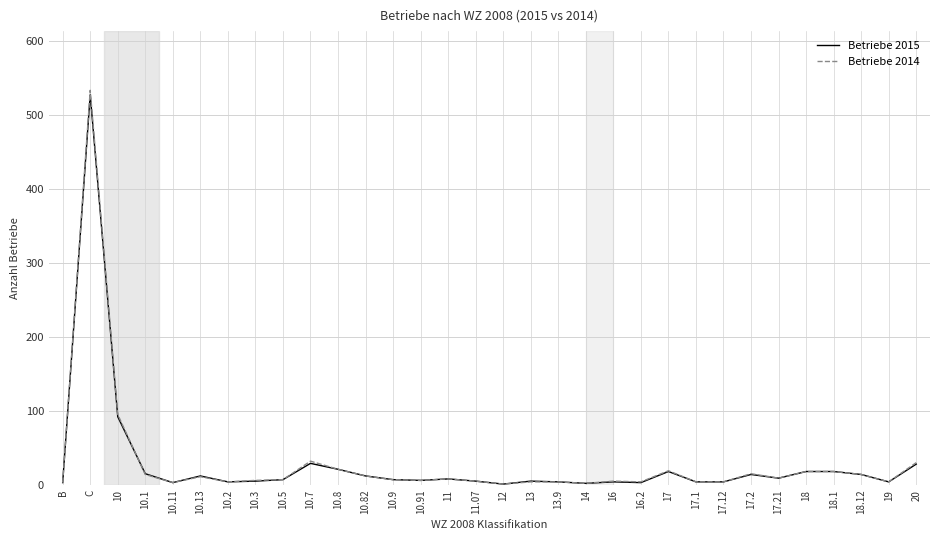

Which series has the largest range (max minus min)?

Betriebe 2014